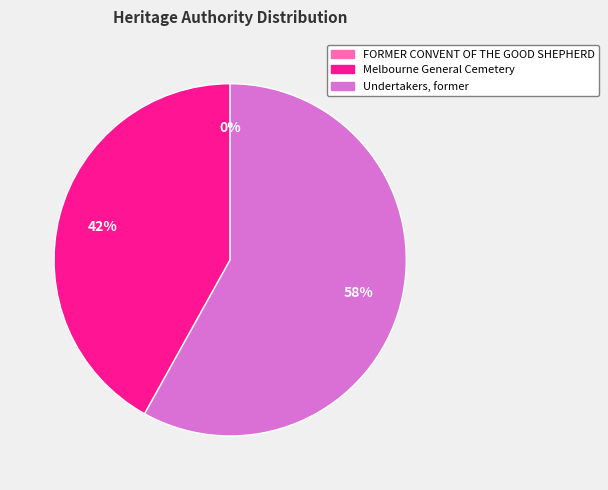

Which category has the biggest portion of the pie?

Undertakers, former